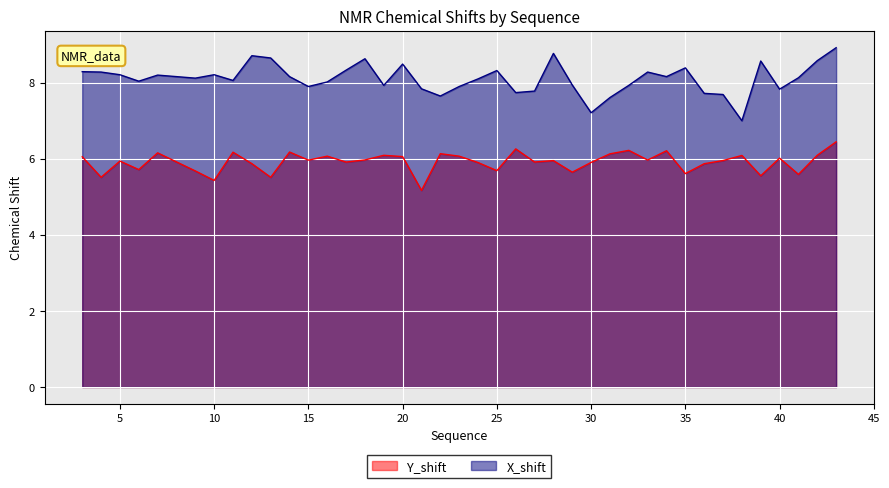

List the labels in order of X_shift value, smallest first.

38, 30, 31, 22, 37, 36, 26, 27, 40, 21, 15, 23, 19, 32, 29, 16, 6, 11, 24, 9, 41, 14, 34, 7, 5, 10, 4, 33, 3, 25, 17, 35, 20, 39, 42, 18, 13, 12, 28, 43